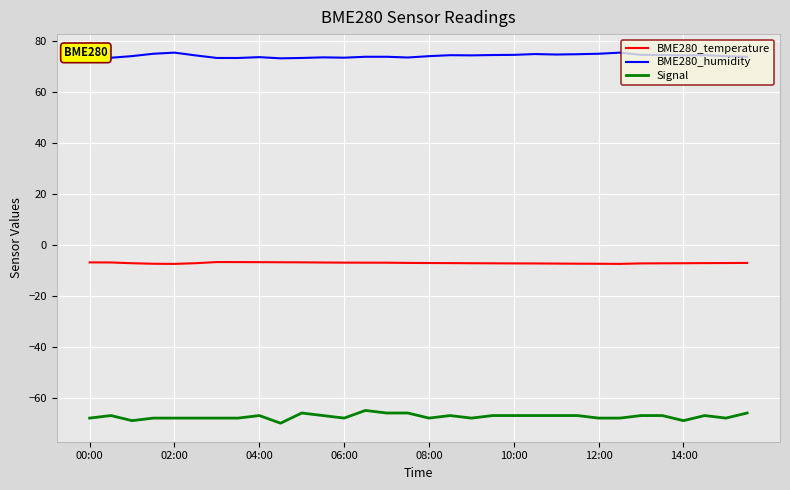

Rank the series by their maximum value, from highest to lowest.

BME280_humidity, BME280_temperature, Signal